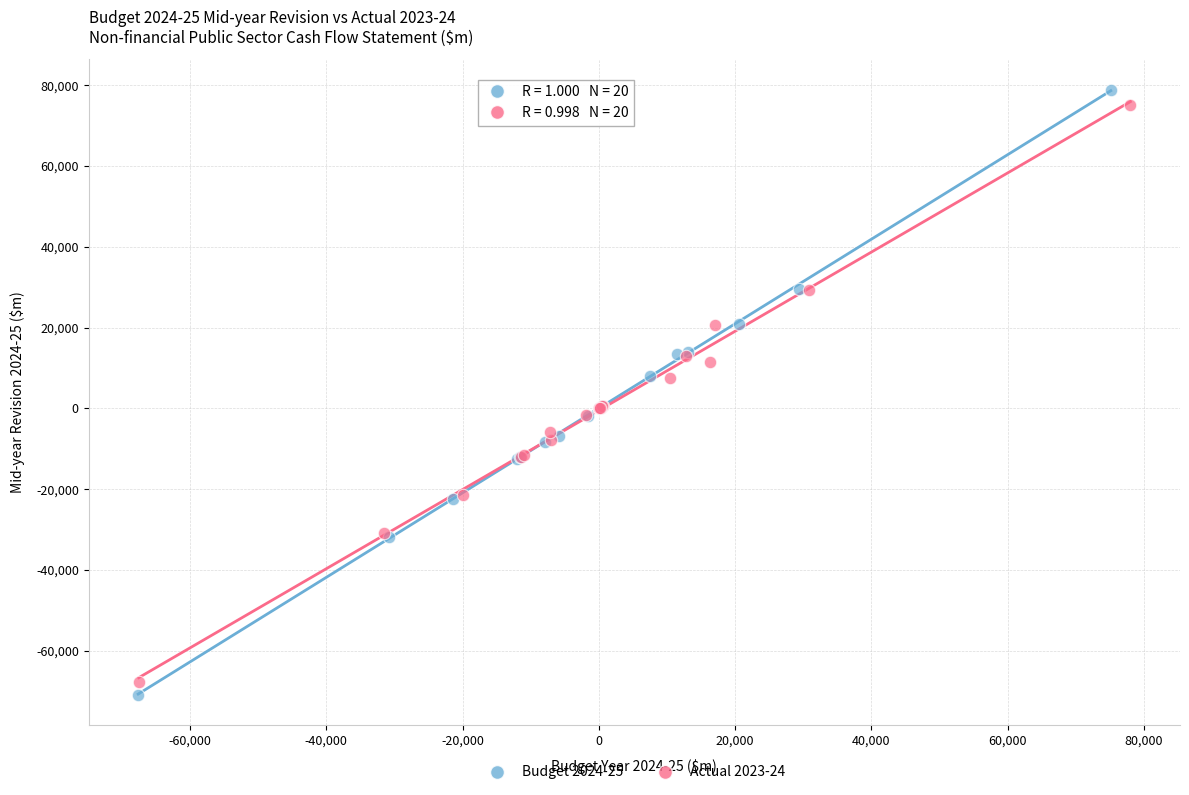

Which series has the largest Y range (max minus min)?

Budget 2024-25